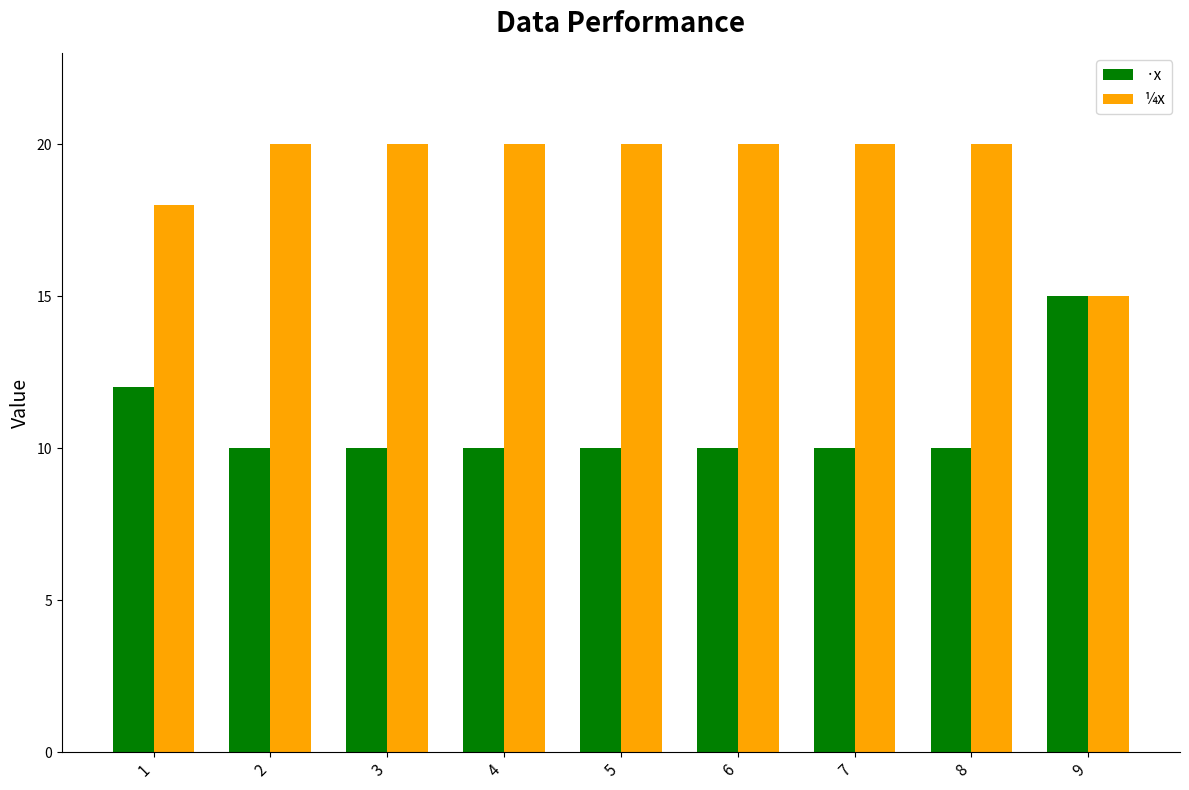

What is the difference between the highest and lowest values at 8?

10